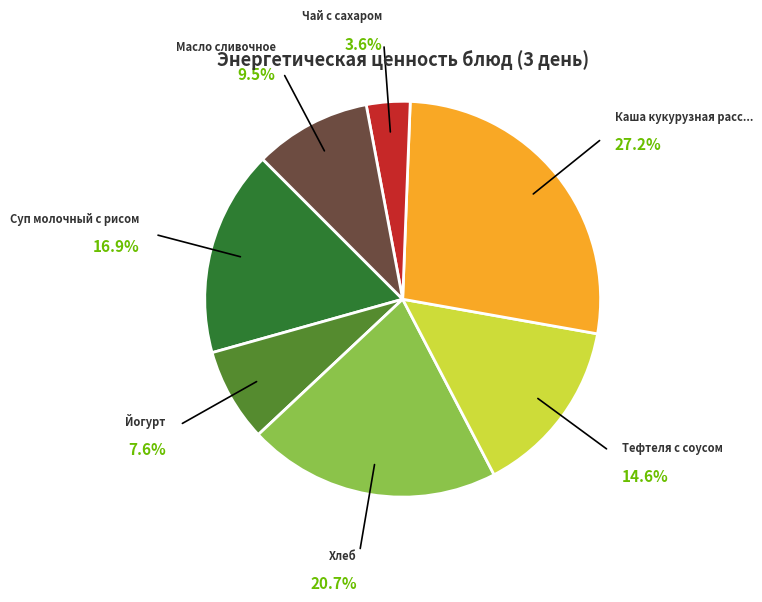

Is there a majority slice in this chart?

No